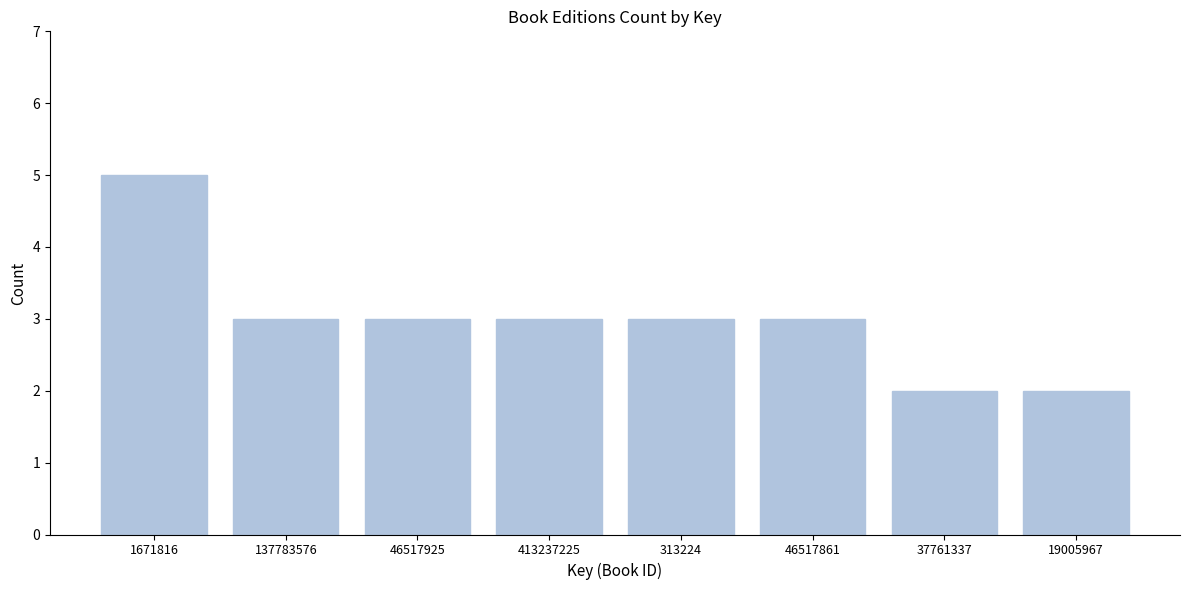

Reading right to left, extract all data points from this chart.

19005967=2	37761337=2	46517861=3	313224=3	413237225=3	46517925=3	137783576=3	1671816=5